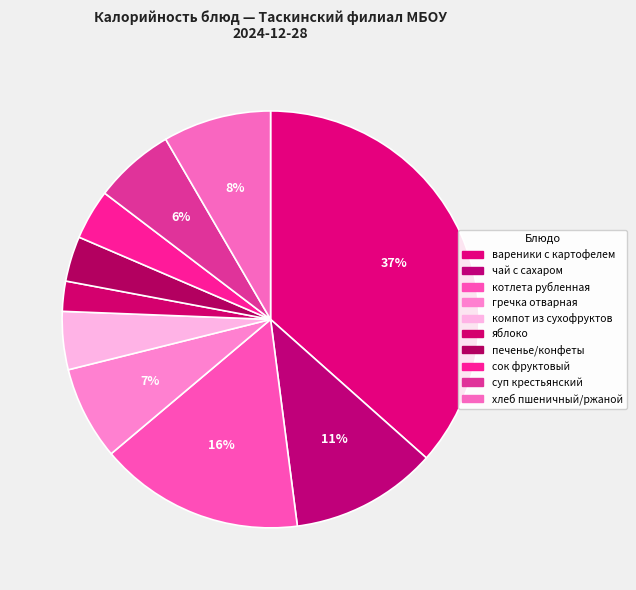

Approximately how many times larger is the value at чай с сахаром compared to печенье/конфеты?

3.2